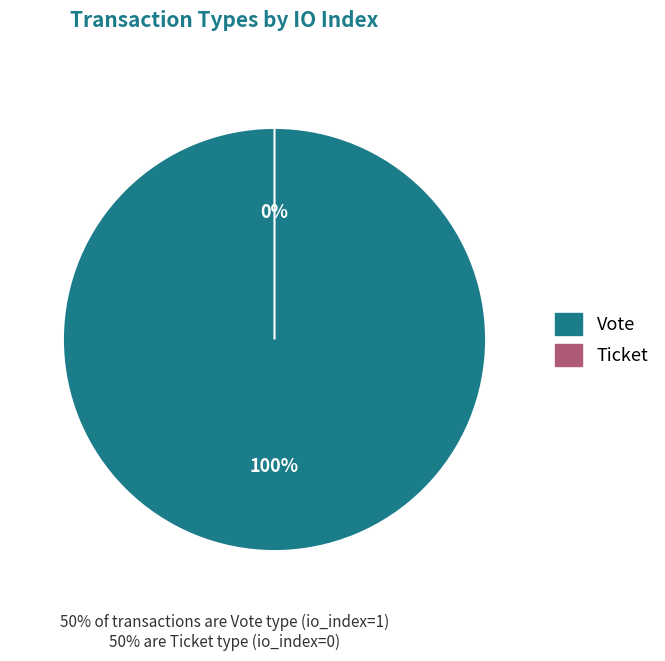

To the nearest percent, what is the difference between the Vote (io_index=1) and Ticket (io_index=0) slice percentages?

100%